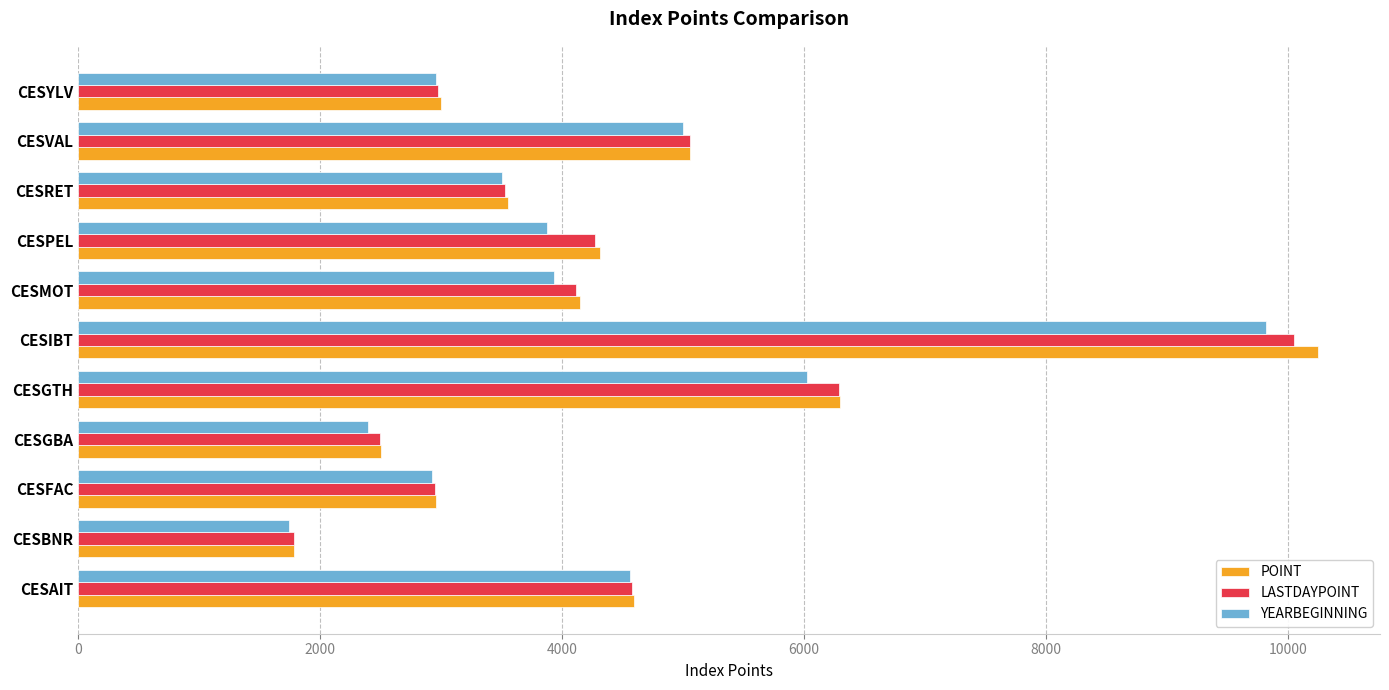

Is the value of LASTDAYPOINT at CESAIT greater than the value of YEARBEGINNING at CESYLV?

Yes